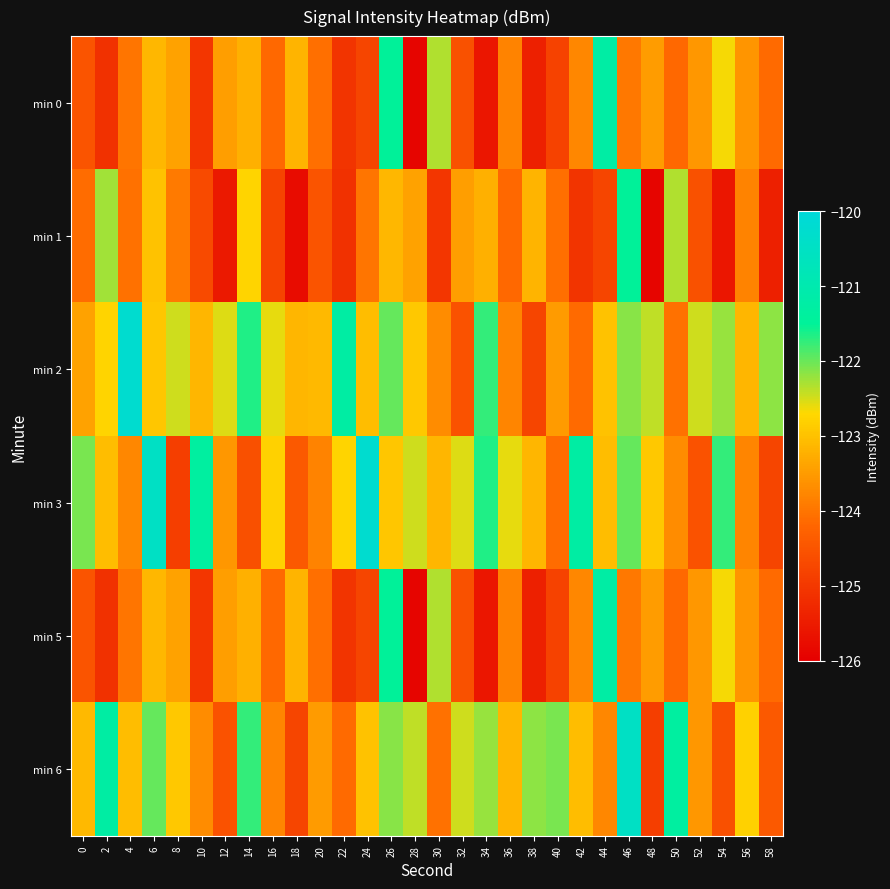

At how many categories does at least one series exceed -121?

4